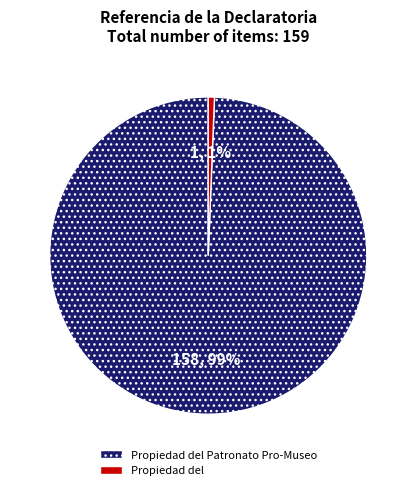

Does any single category account for the majority?

Yes